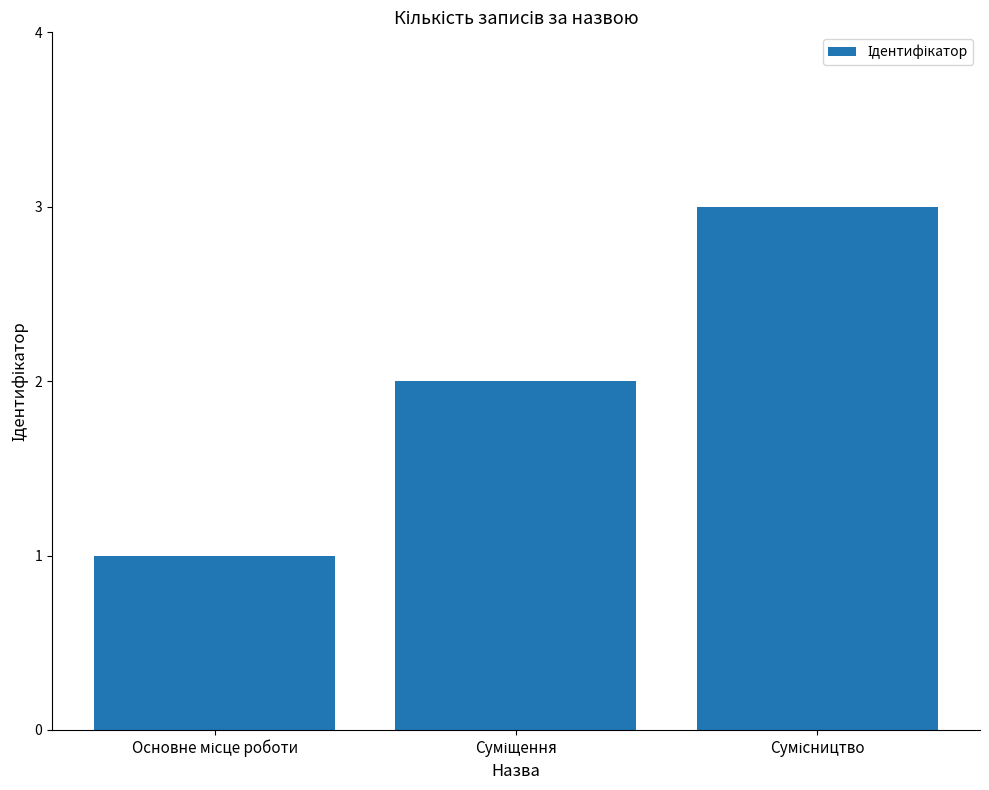

What is the greatest value displayed?

3